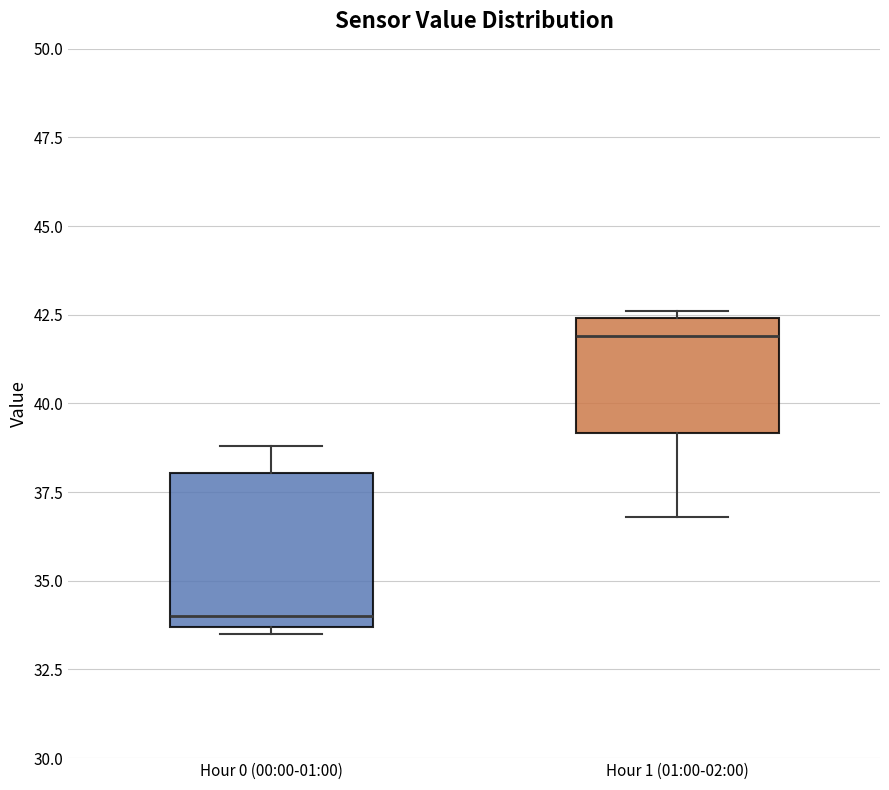

Reading left to right, transcribe this box plot: for each box, give where its median line is, the range the box spans, and where its two whiskers end, as read against the y-axis. The values are not printed on the chart, so give them approximately, as read against the axis.

Hour 0 (00:00-01:00): median 34.0, box 33.5 to 38.0, whiskers 33.5 (just below the box's lower edge) to 39.0
Hour 1 (01:00-02:00): median 42.0, box 39.0 to 42.5, whiskers 37.0 to 42.5 (just above the box's upper edge)